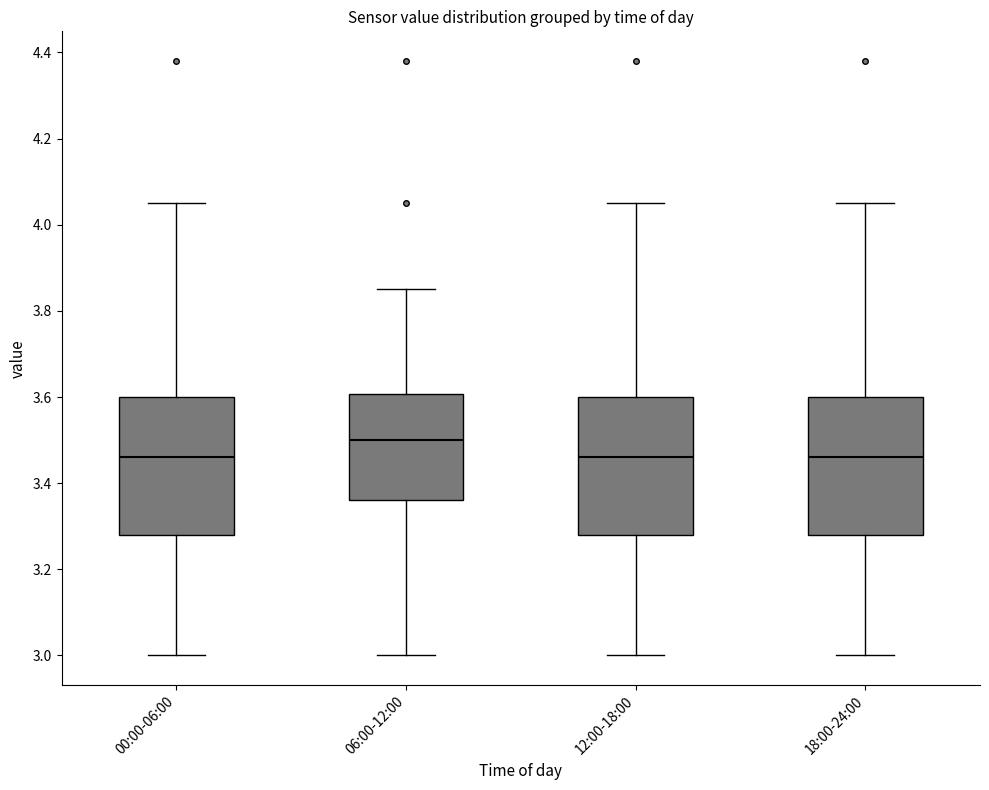

Where does the upper whisker of the box for 18:00-24:00 end on the y-axis? The values are not printed on the chart, so give them approximately, as read against the axis.

4.06